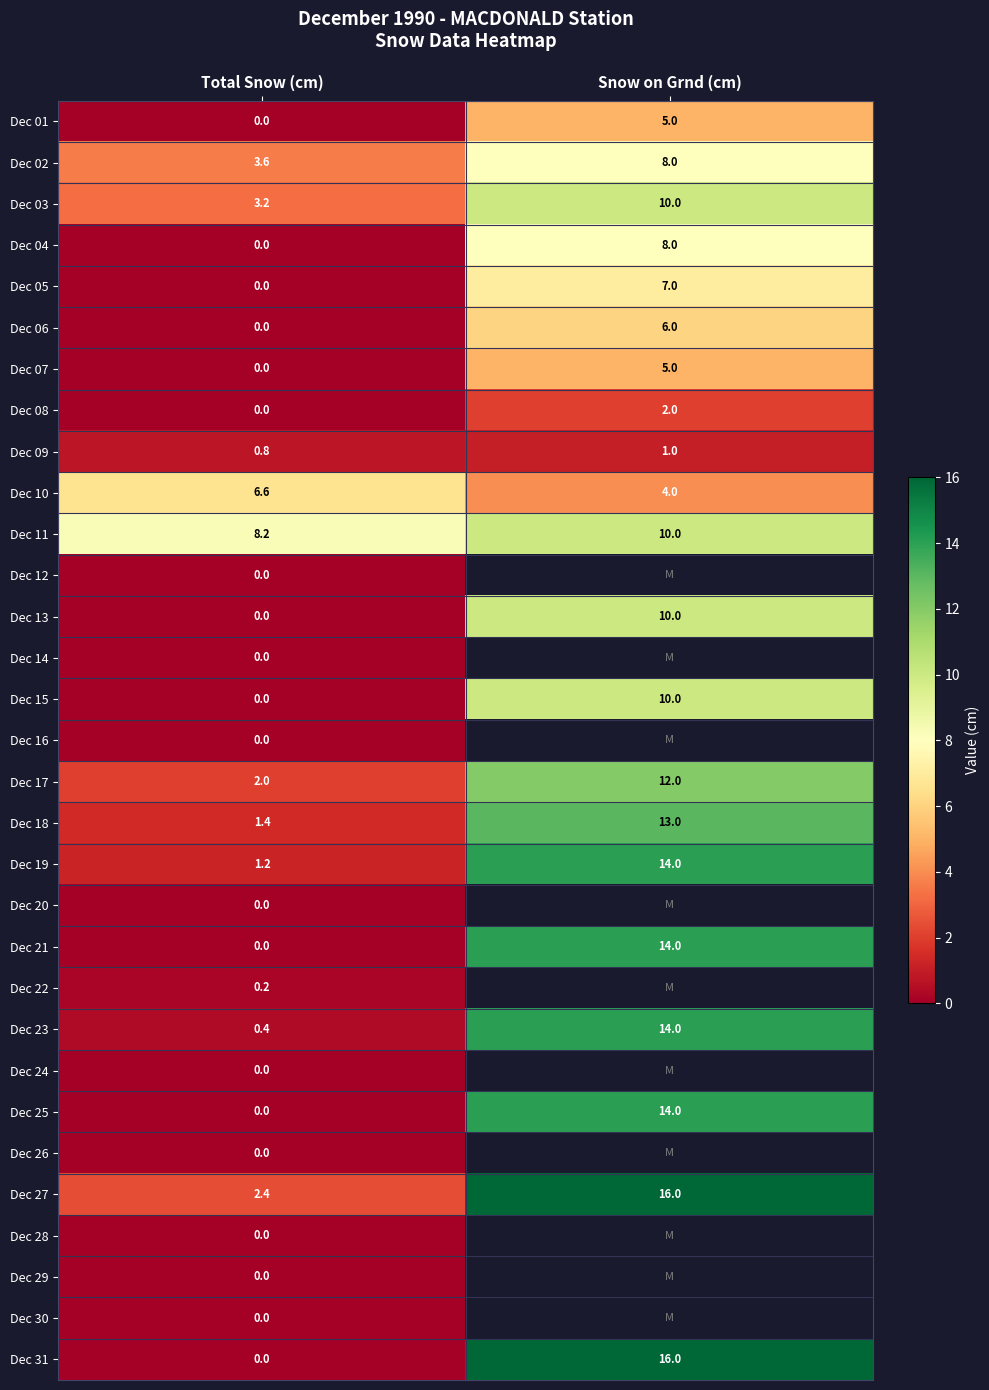

Which label corresponds to the smallest value in the chart?

Total Snow (cm)